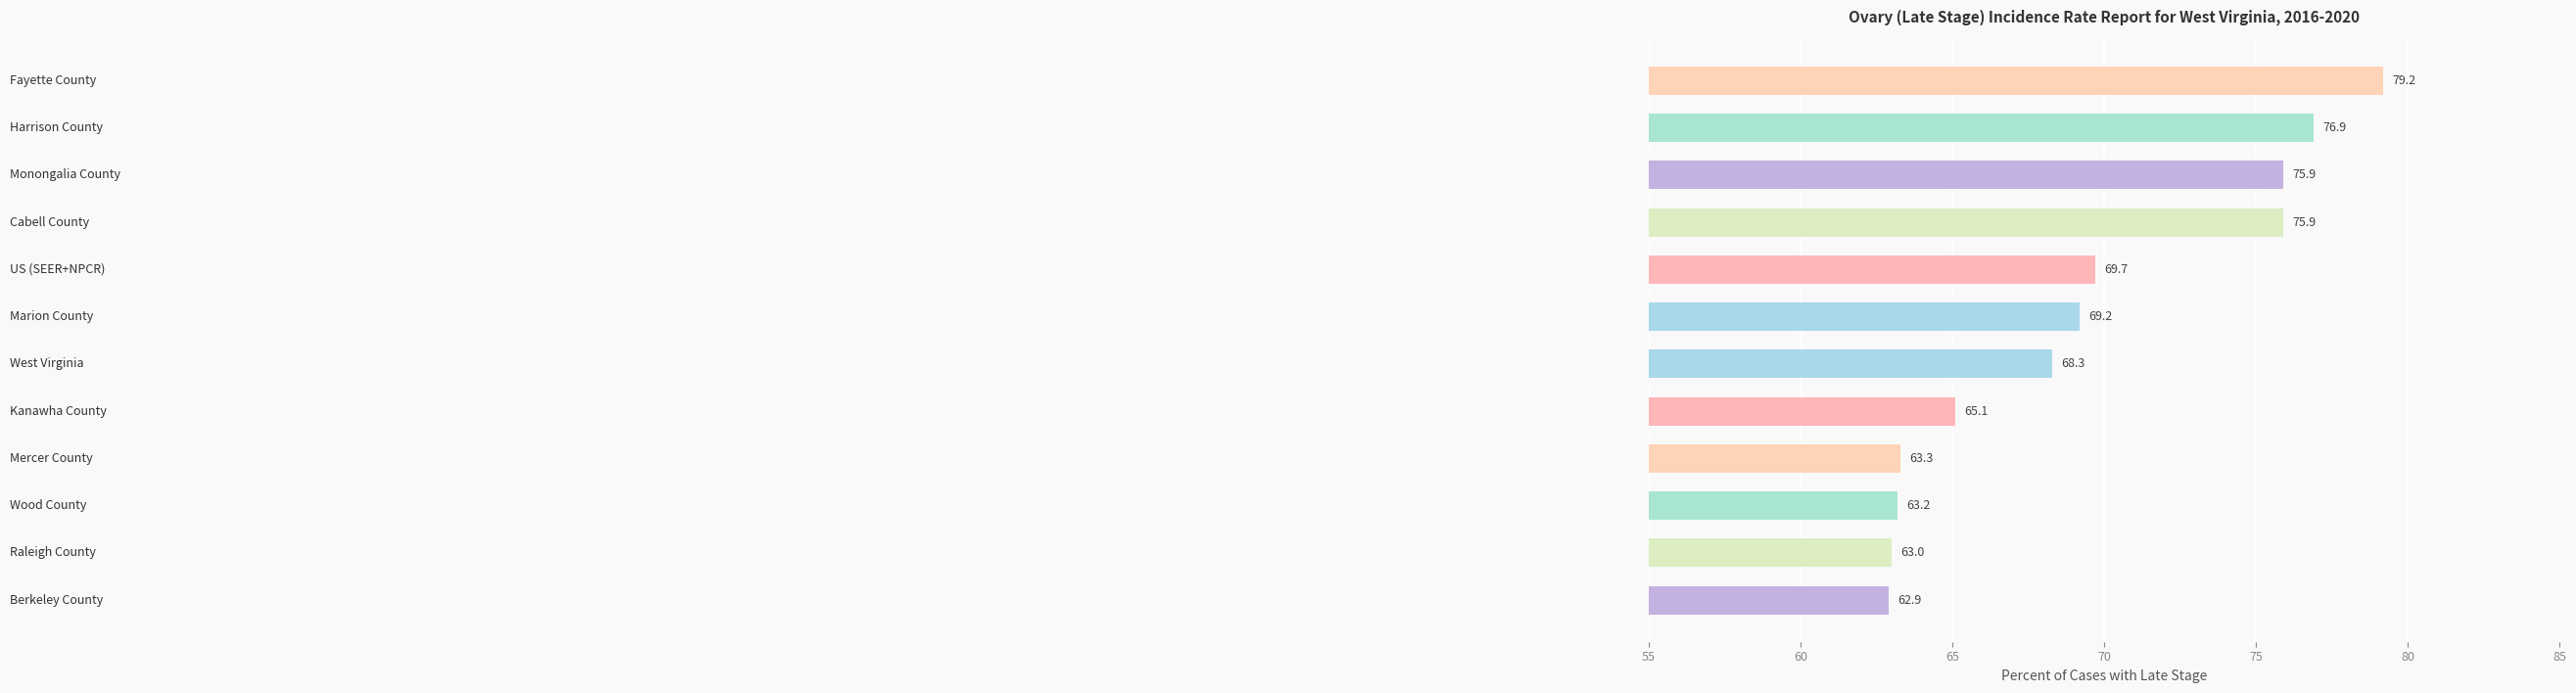

Approximately how many times larger is the value at 7 compared to 8?

1.0